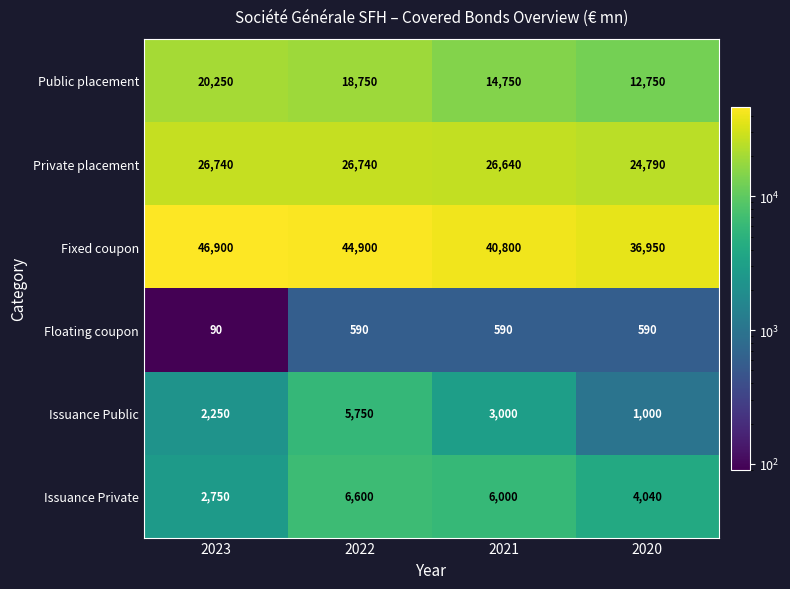

What is the smallest value displayed?

90